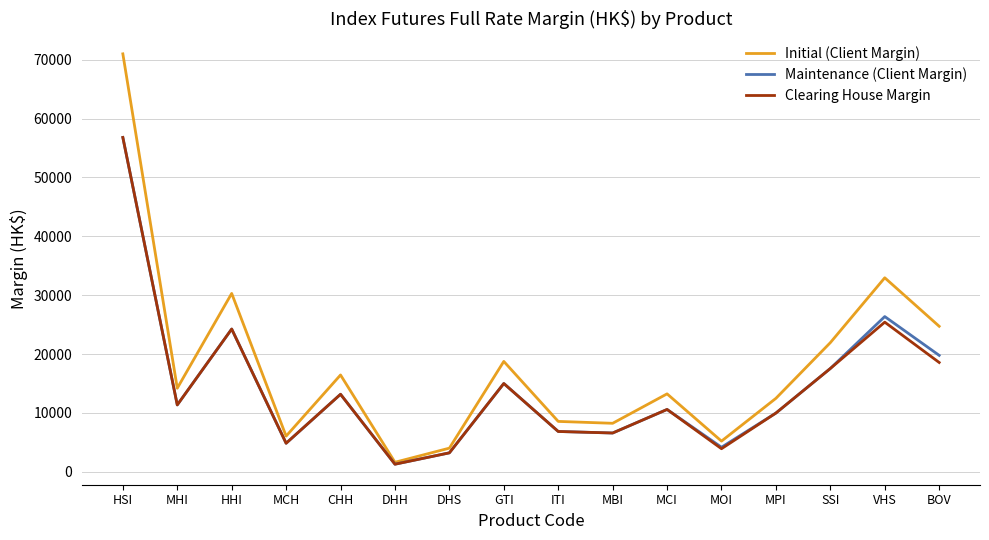

Which category has the lowest value across all series?

DHH